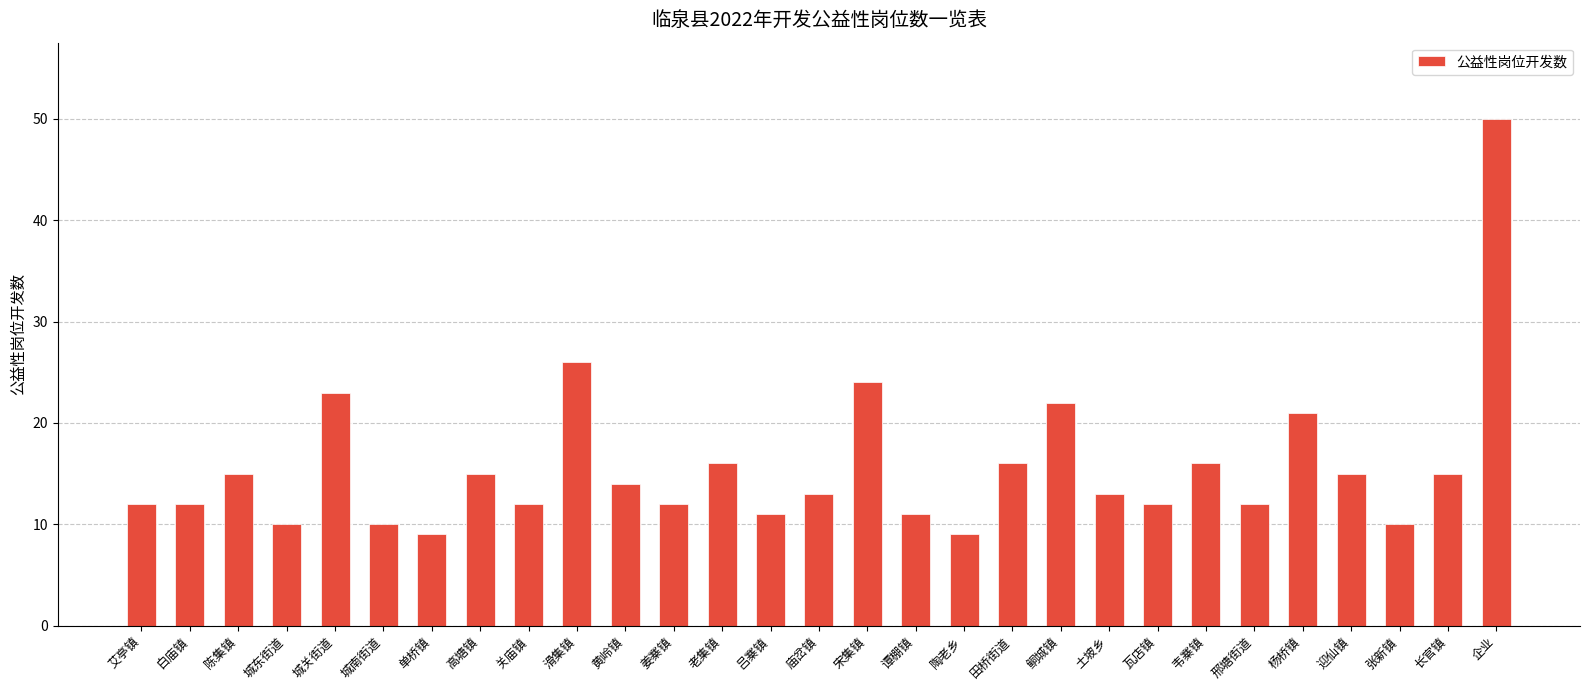

What is the difference between the maximum and second lowest values?

41